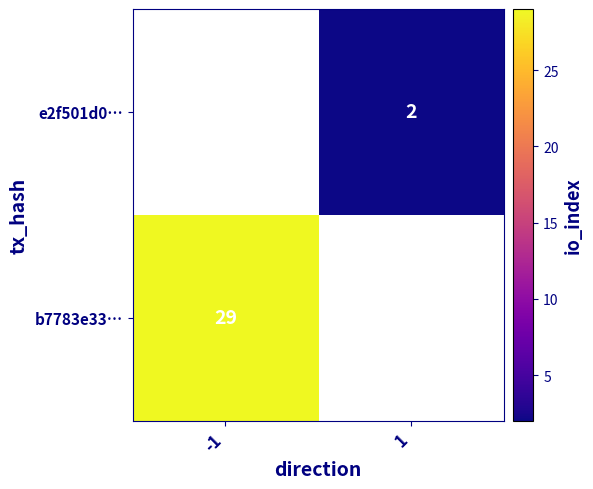

The value of b7783e33… at -1 is 29. True or false?

True